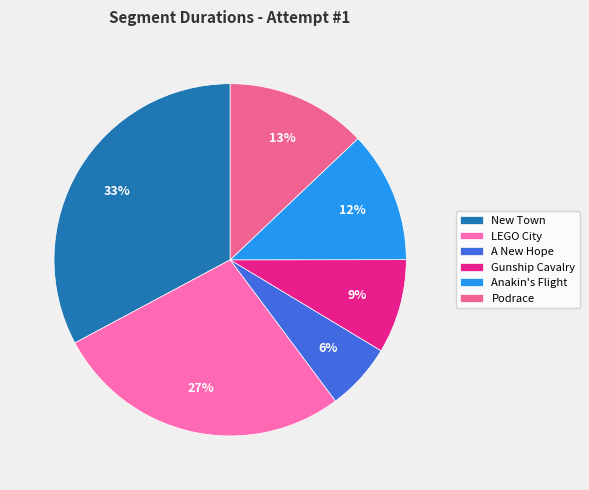

How many segments does this pie chart have?

6